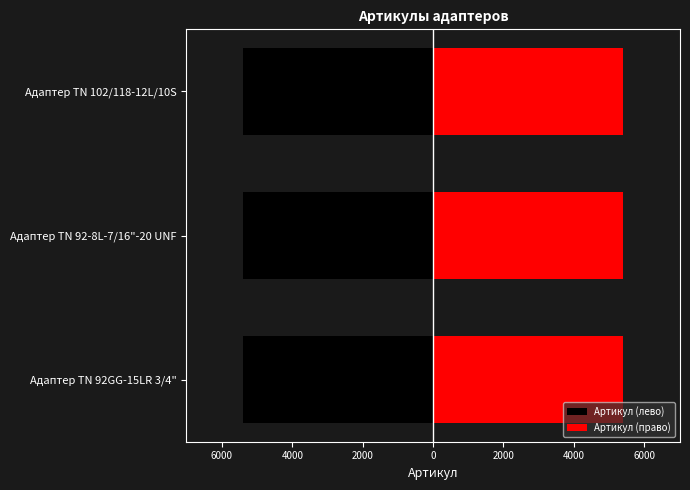

Reading right to left, list all the values displayed in this chart.

Артикул (лево): -5397.5	-5397.0	-5396.5
Артикул (право): 5397.5	5397.0	5396.5